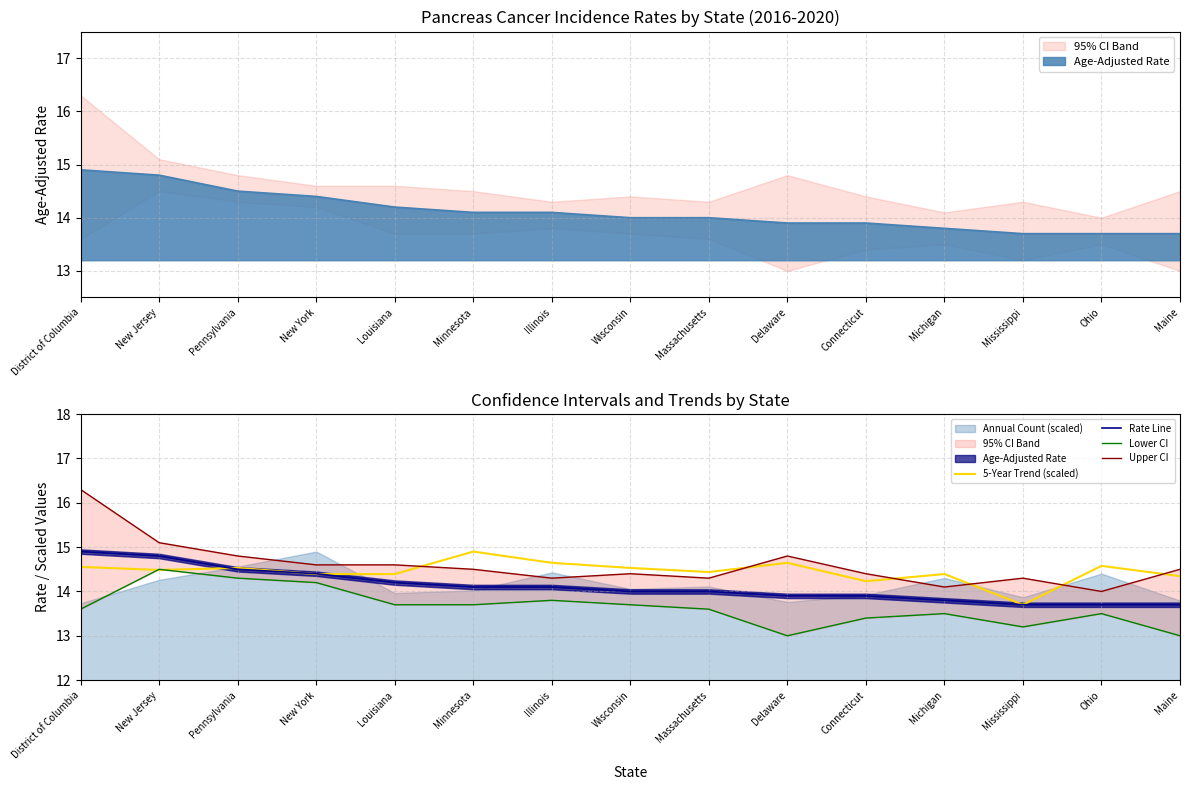

What is the difference between the second highest and second lowest values in the Upper CI series?

1.0